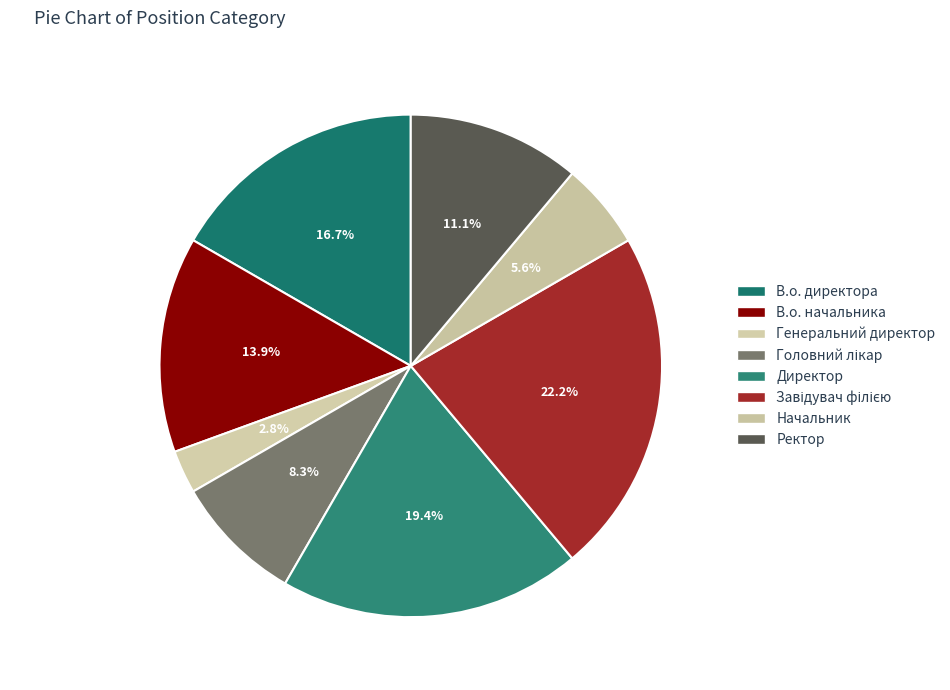

Which slice is the smallest?

Генеральний директор